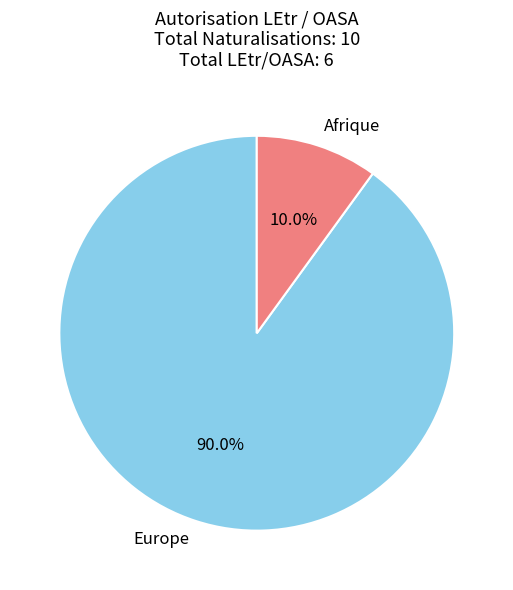

Which slice is the smallest?

Afrique